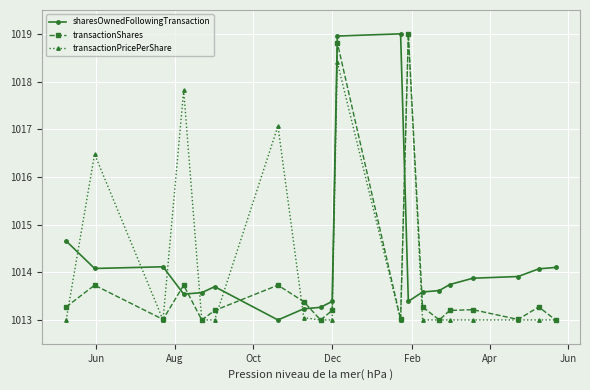

What is the value of the sharesOwnedFollowingTransaction point at the 1st from the left?

1014.7